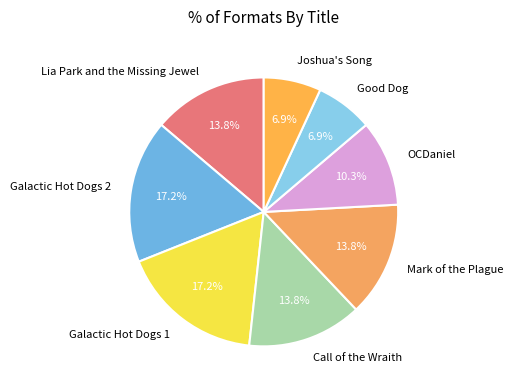

To the nearest percent, what portion does Galactic Hot Dogs 2 represent?

17%